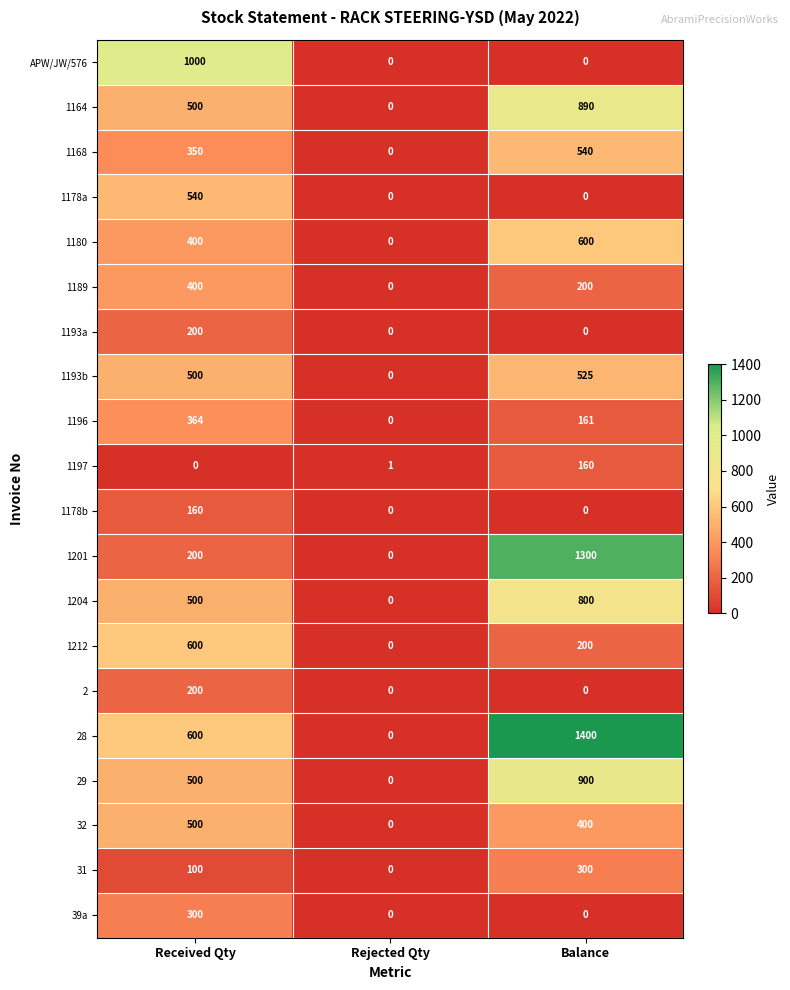

Which category has the highest value across all series?

Balance